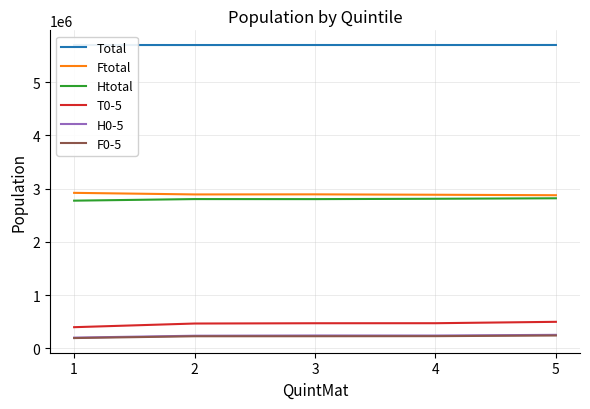

At how many categories does at least one series exceed 4746962?

5